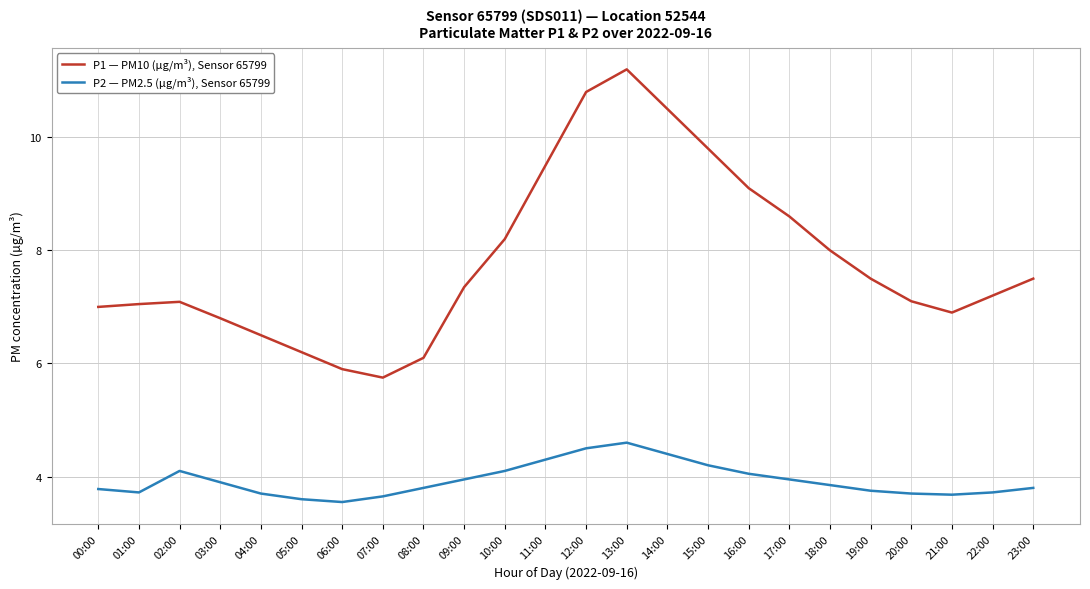

At 20:00, list the series in order from smallest to largest.

P2 — PM2.5 (µg/m³), Sensor 65799, P1 — PM10 (µg/m³), Sensor 65799